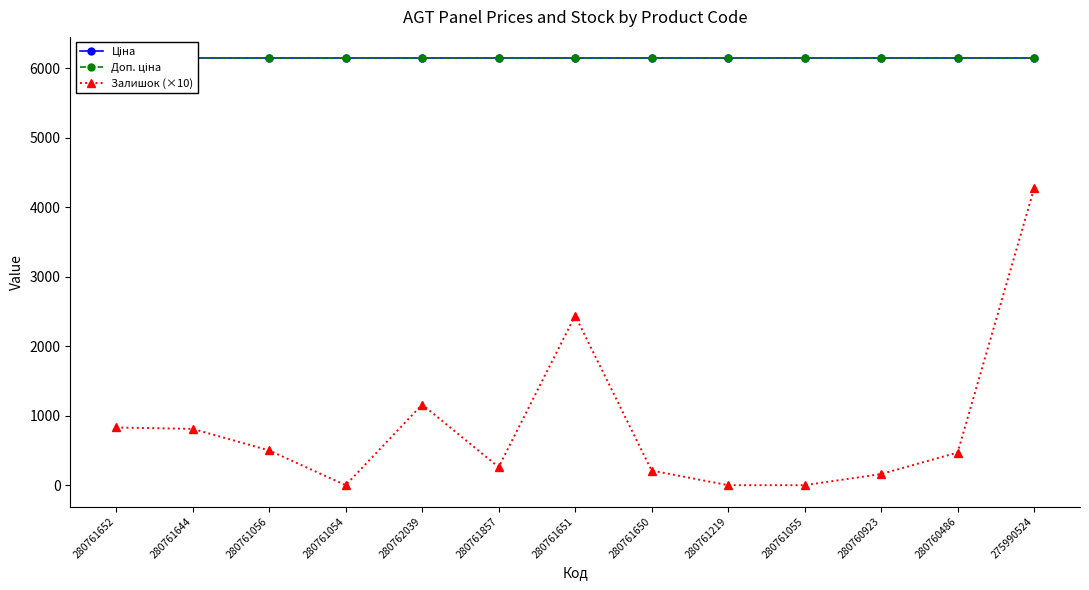

What position from the right is 280761644?

12